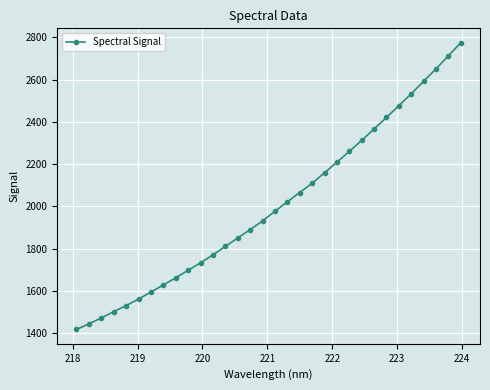

What is the sum of all values?

64140.3